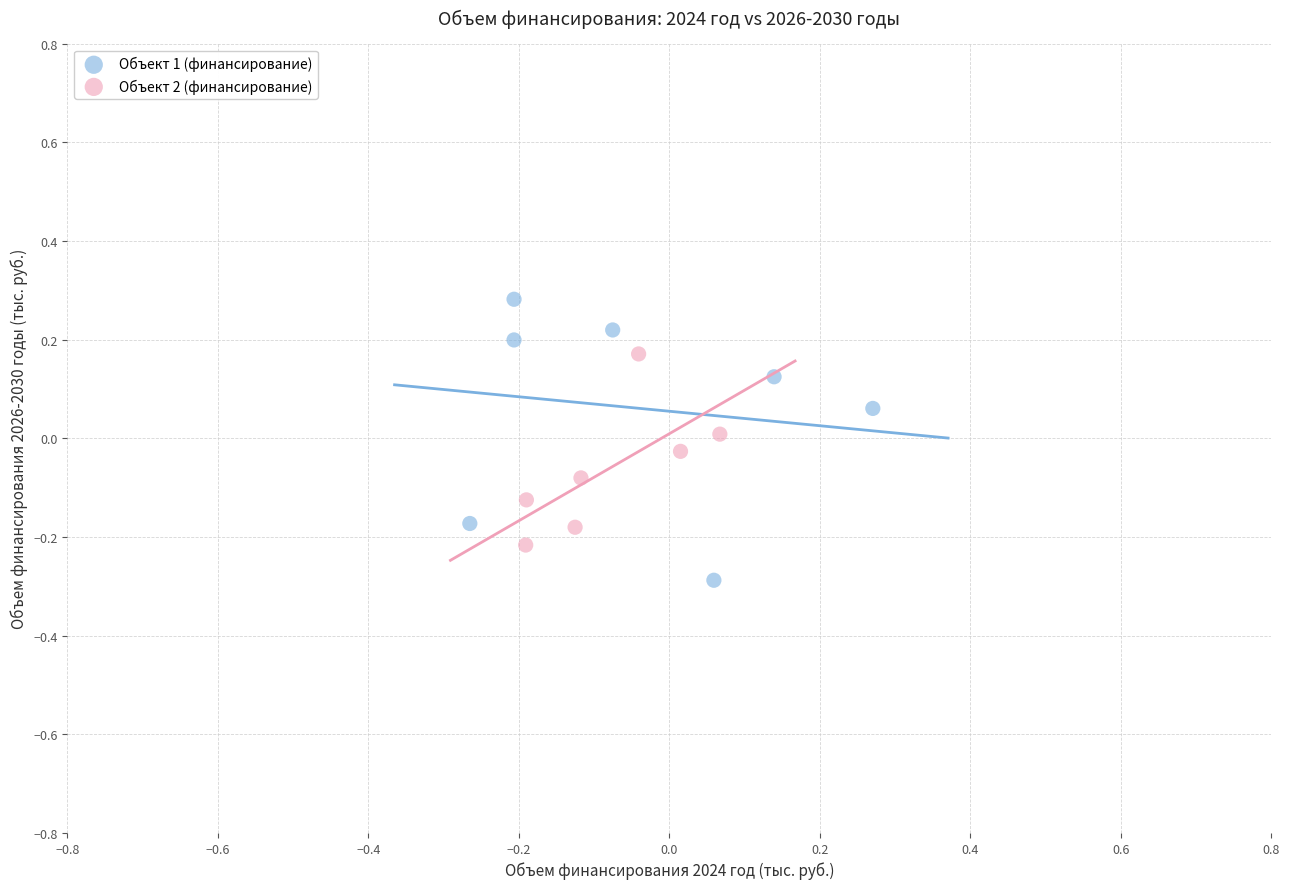

Which series contains the lowest Y value?

Объект 1 (финансирование)